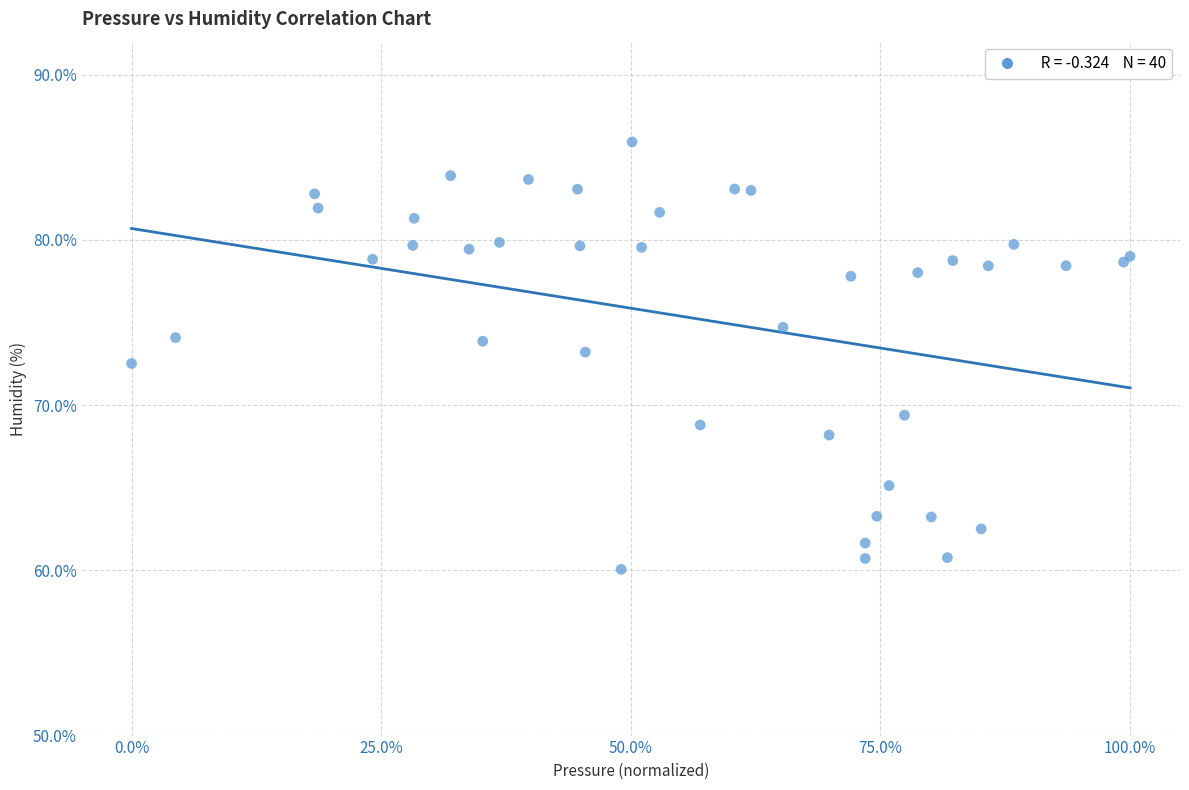

What Y value in the scatter plot is closest to 72?

72.5